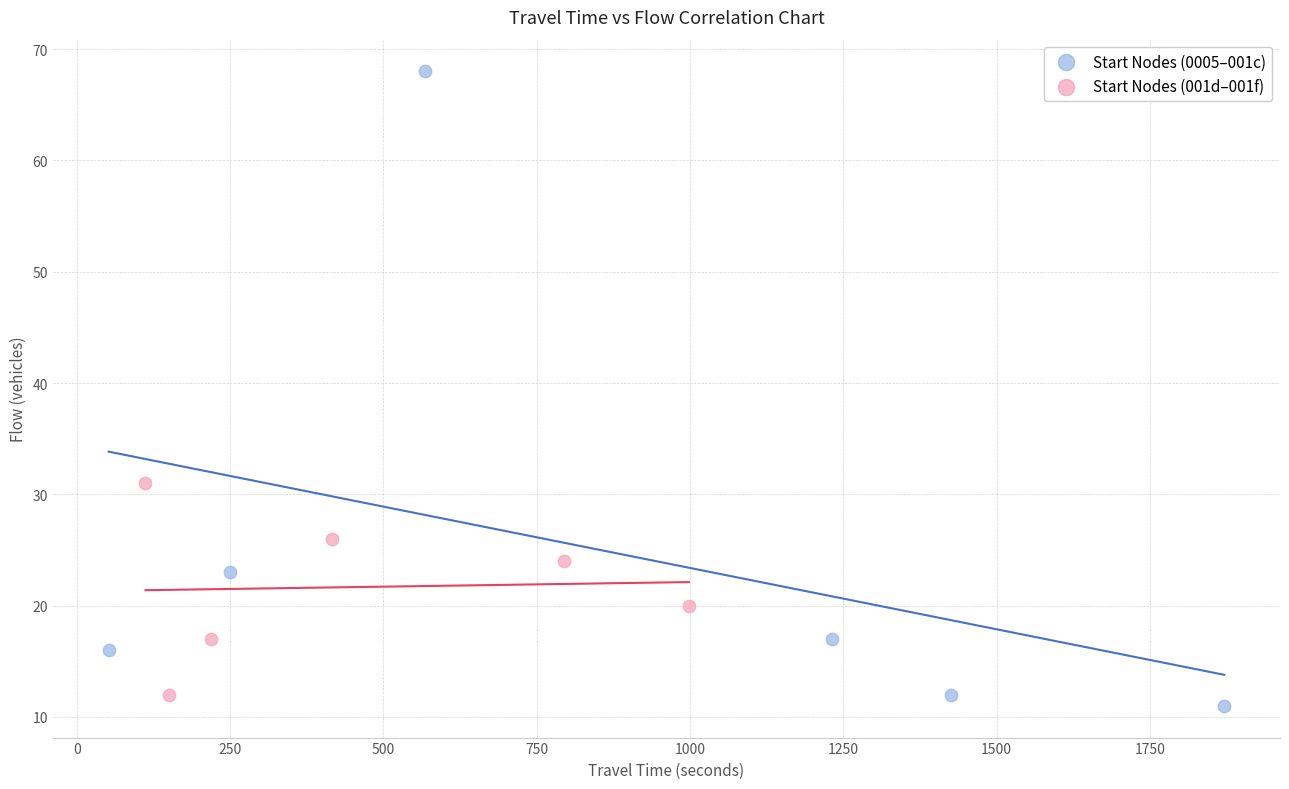

Which series reaches the minimum Y coordinate?

Start Nodes (0005–001c)